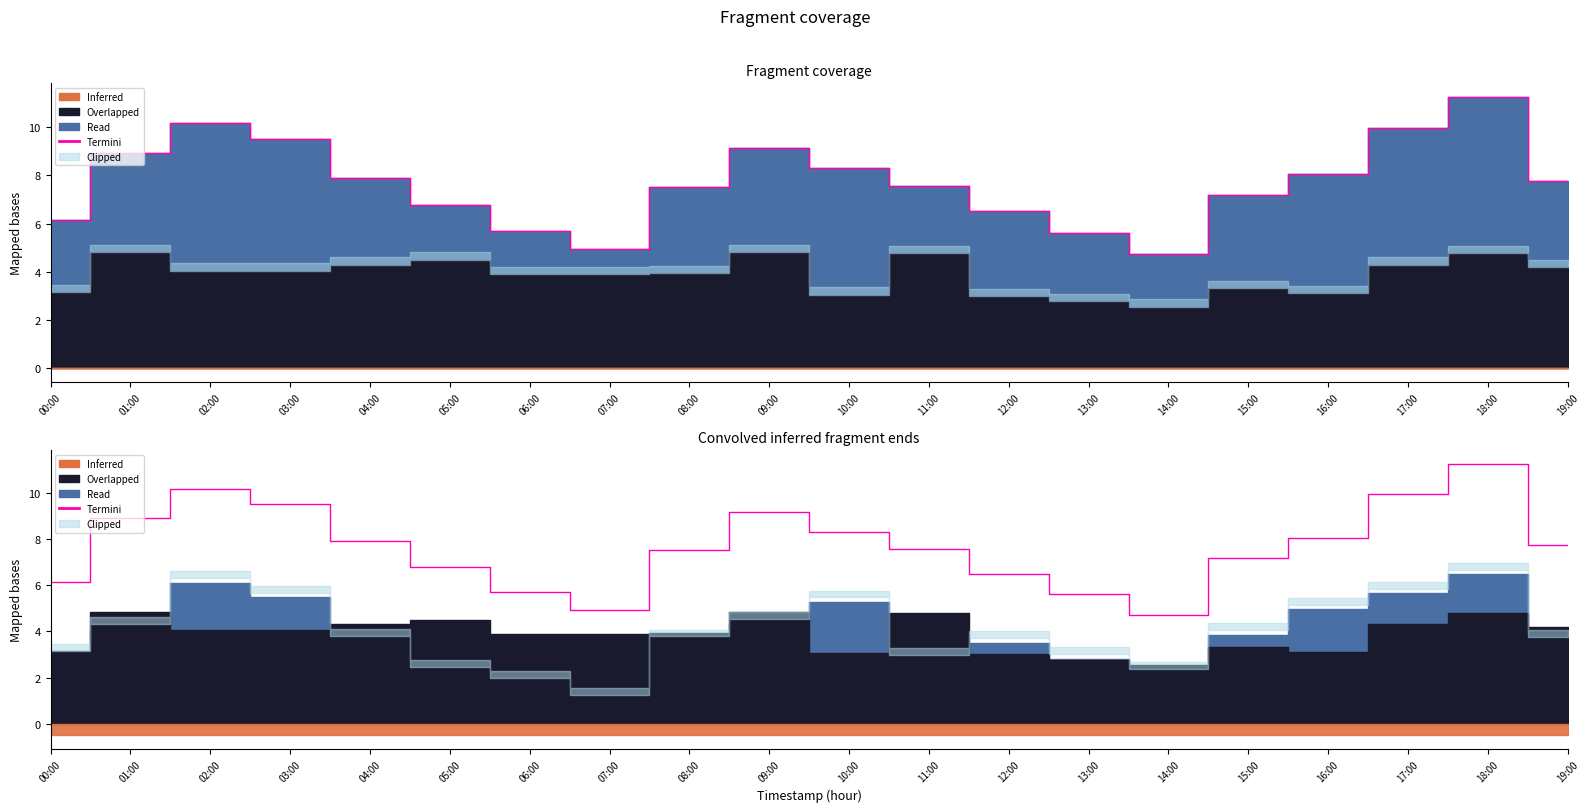

Reading left to right, list all the values displayed in this chart.

6.1	8.9	10.2	9.5	7.9	6.8	5.7	4.9	7.5	9.2	8.3	7.6	6.5	5.6	4.7	7.2	8.1	9.9	11.2	7.8